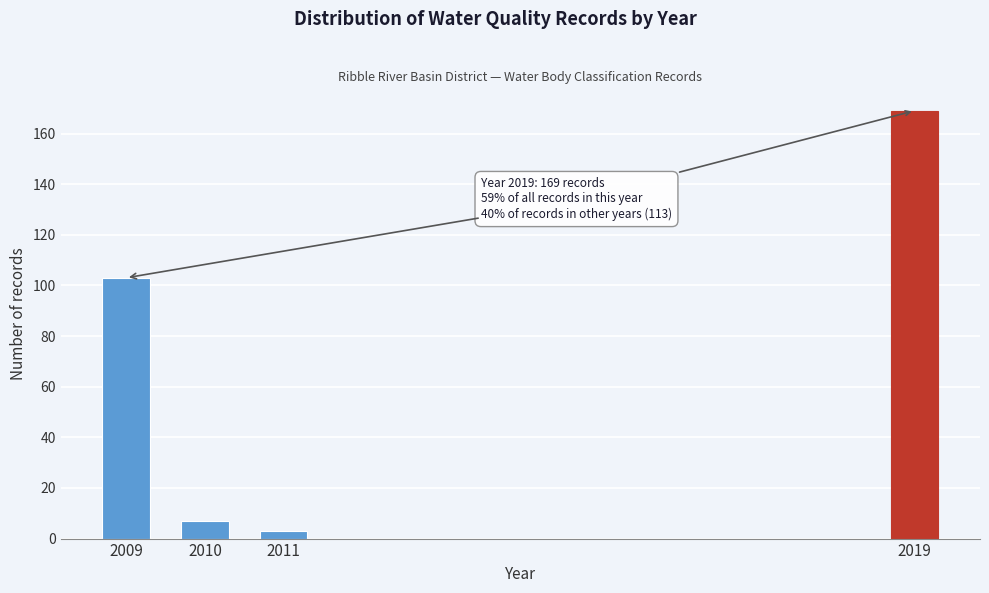

Reading right to left, what are all the values shown in this chart?

2019=169	2011=3	2010=7	2009=103